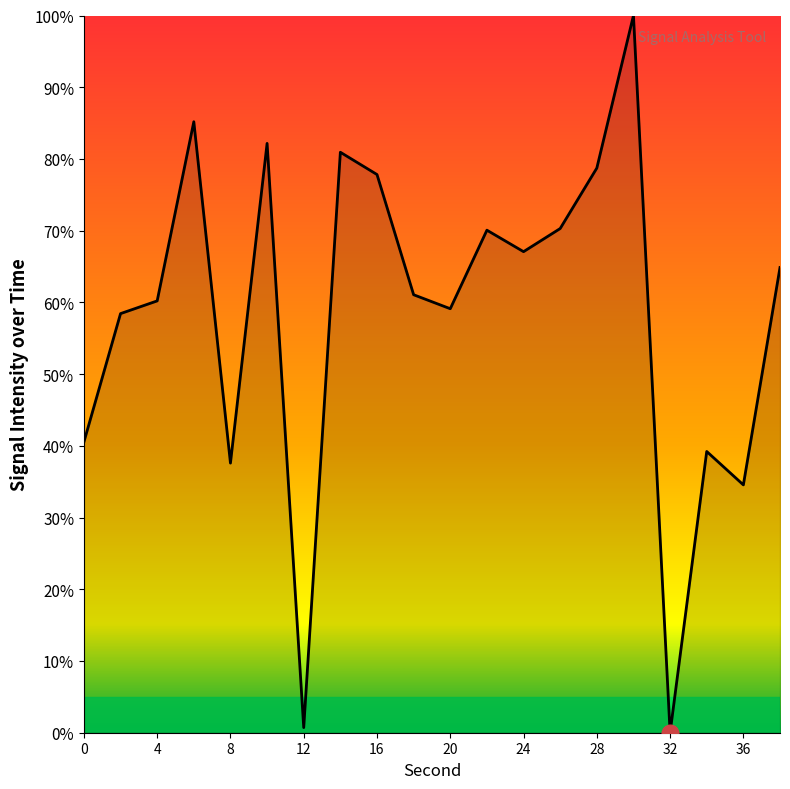

What is the maximum value shown in the chart?

100.0